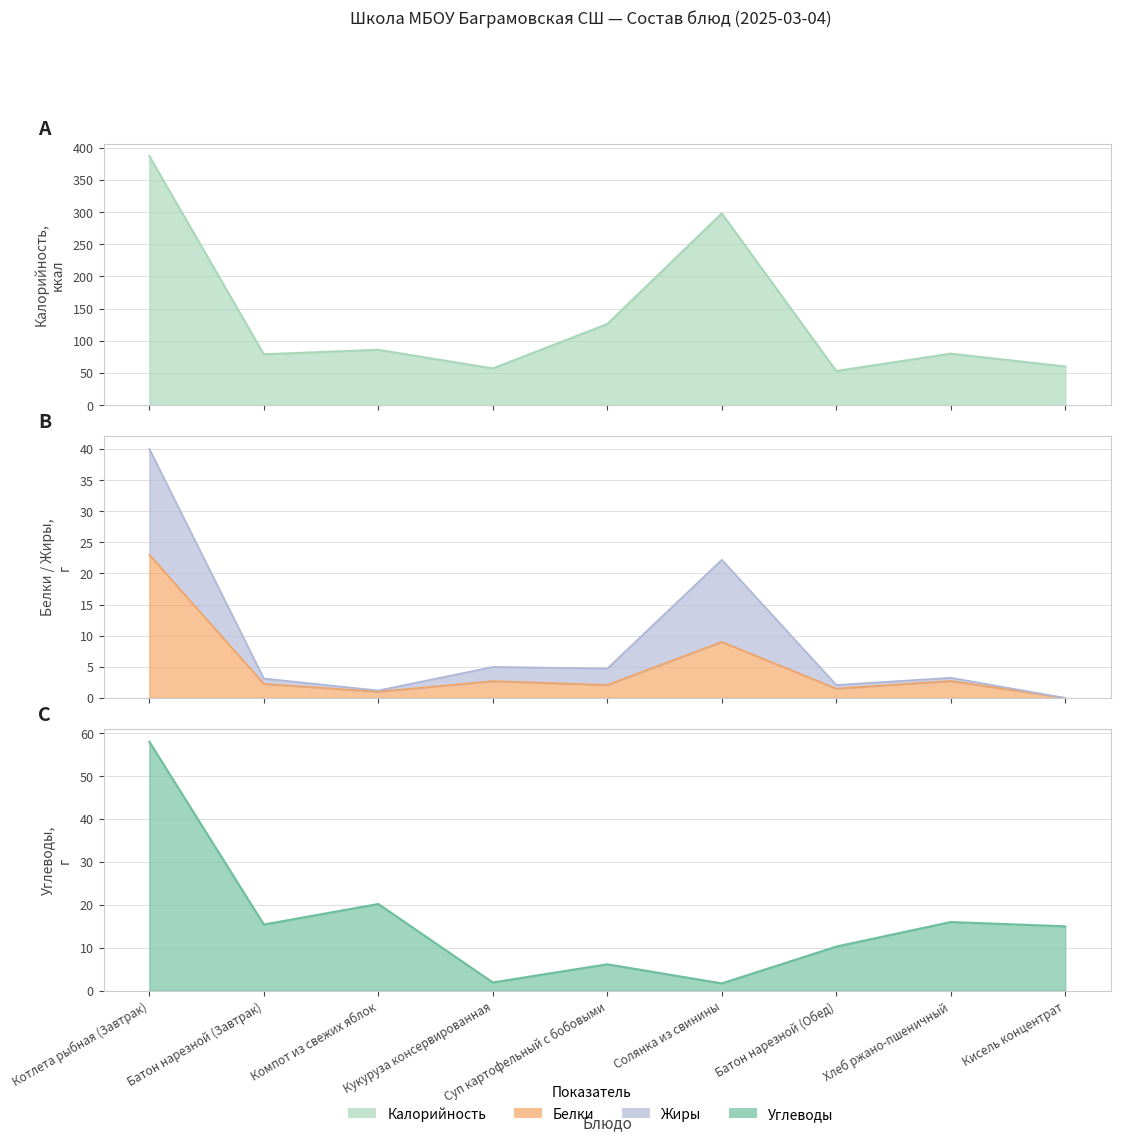

How many values in the Жиры series are below 3?

3